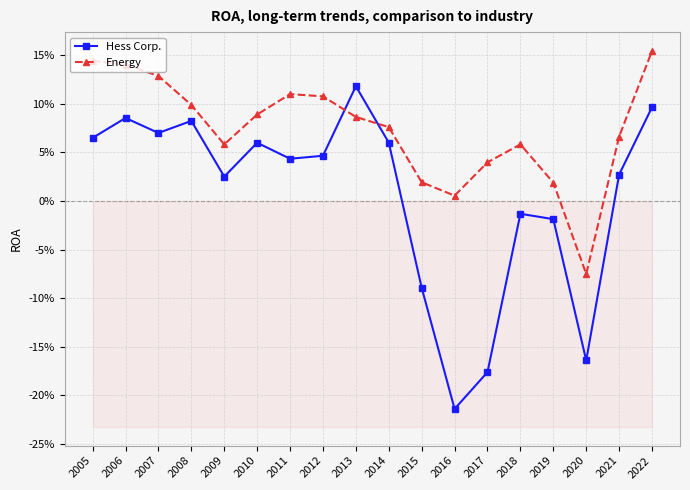

How many times do Hess Corp. and Energy cross each other?

2